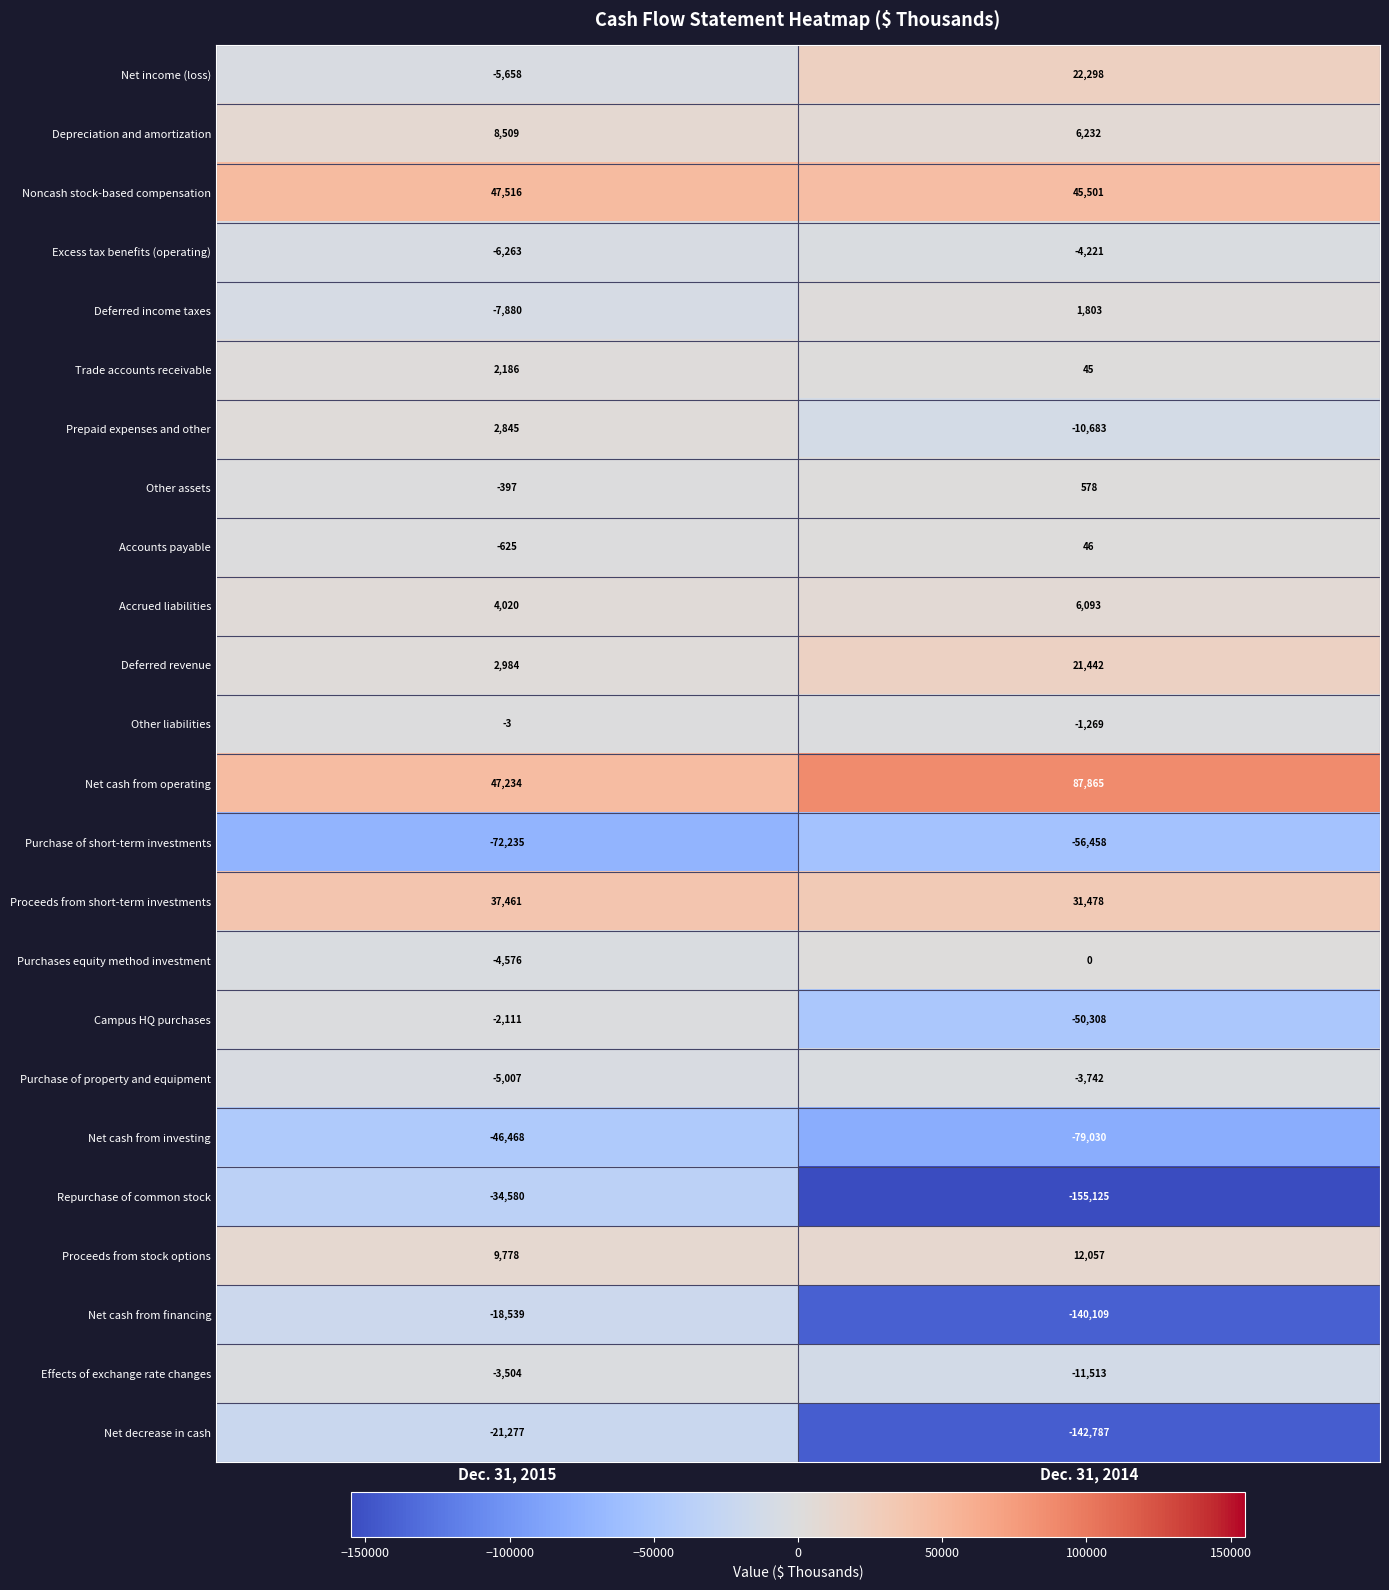

At which category is the sum across all series the highest?

Dec. 31, 2015